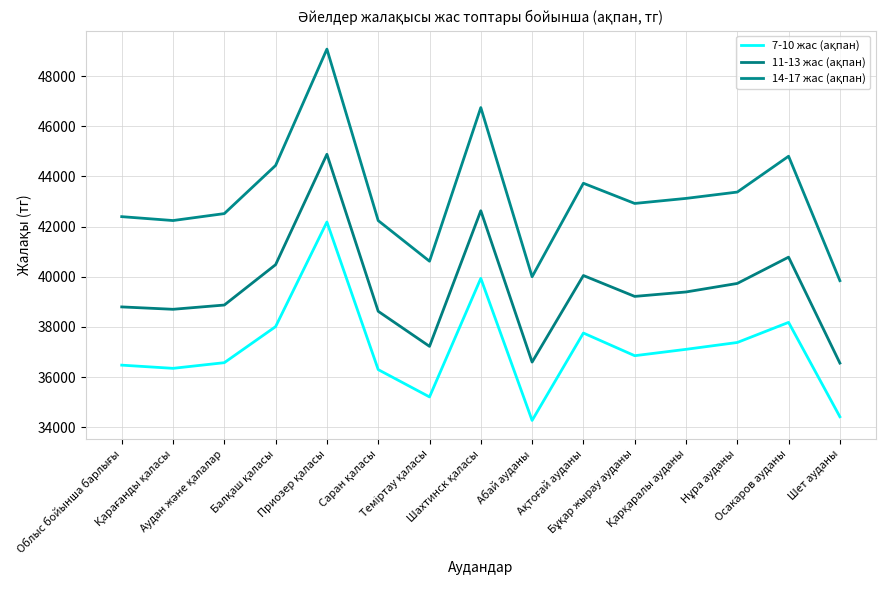

Where does the 7-10 жас (ақпан) series first go above 36851?

Балқаш қаласы